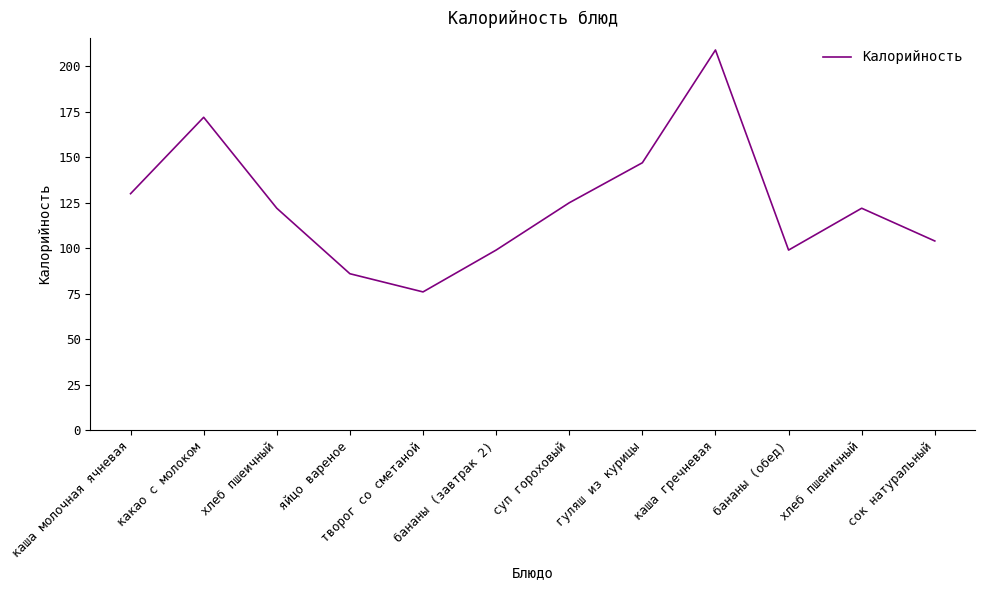

At which category does the chart reach its peak across all series?

каша гречневая